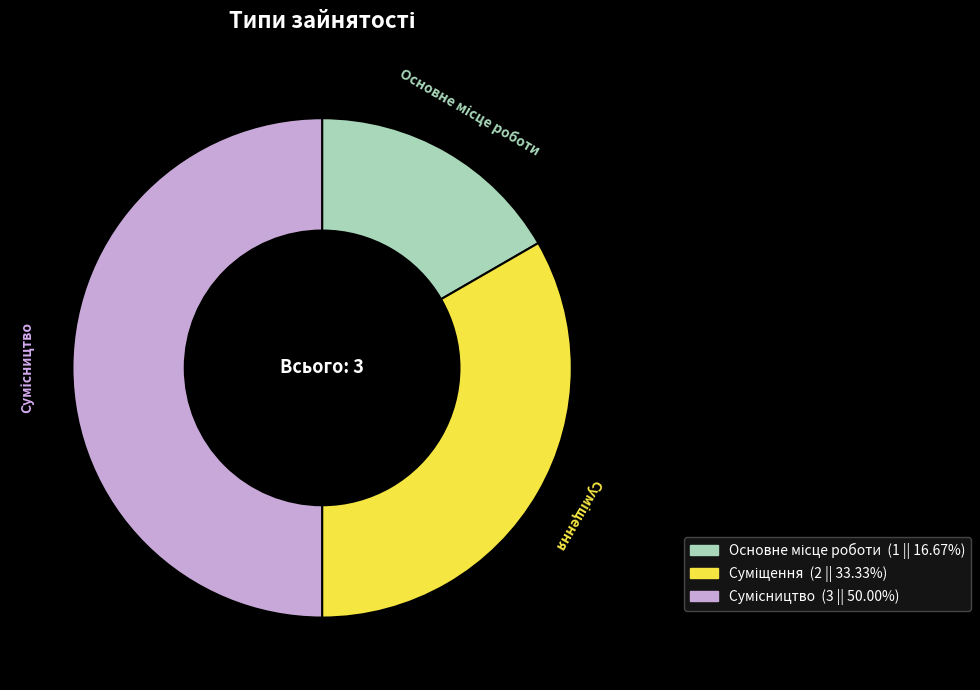

Count the number of slices in the pie.

3